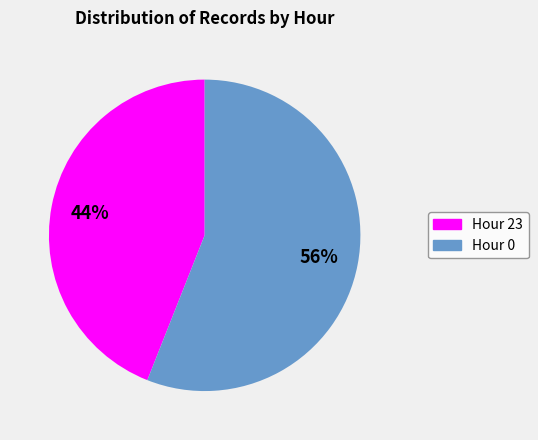

Do Hour 23 and Hour 0 together represent more than half of the pie?

Yes